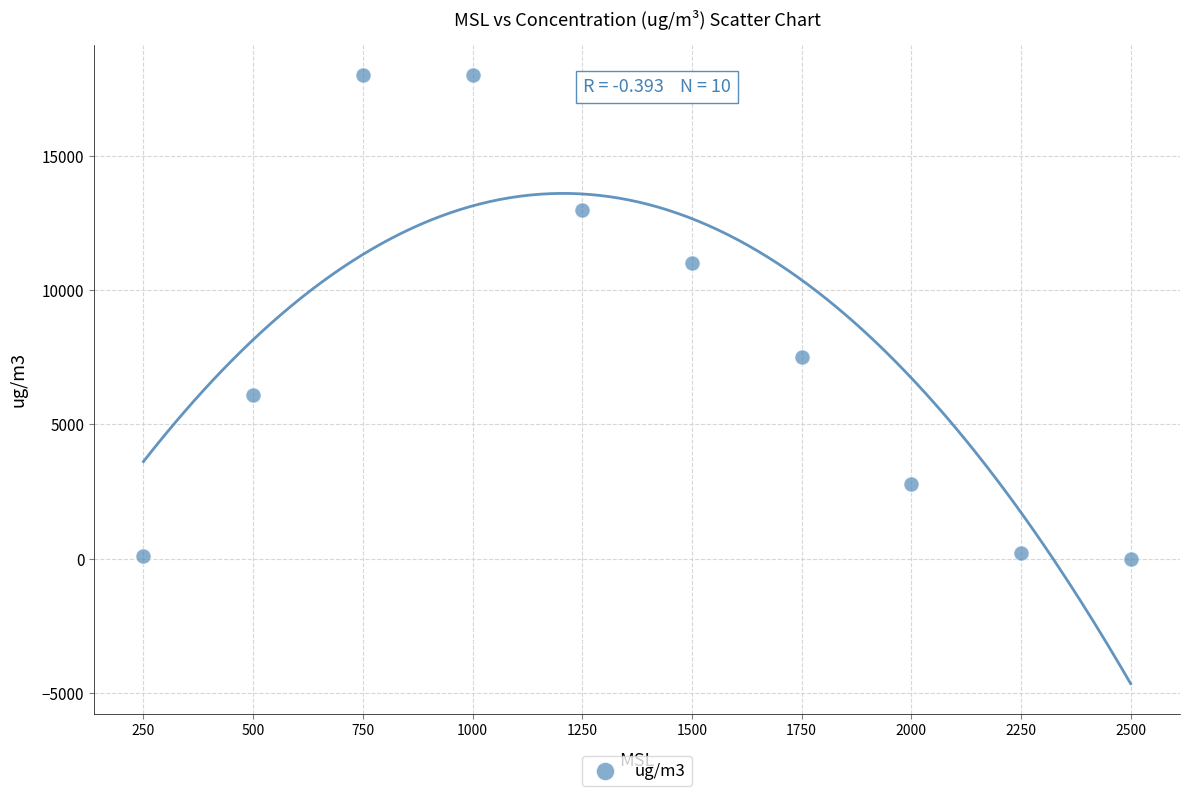

What Y value in the scatter plot is closest to 9000?

7500.0